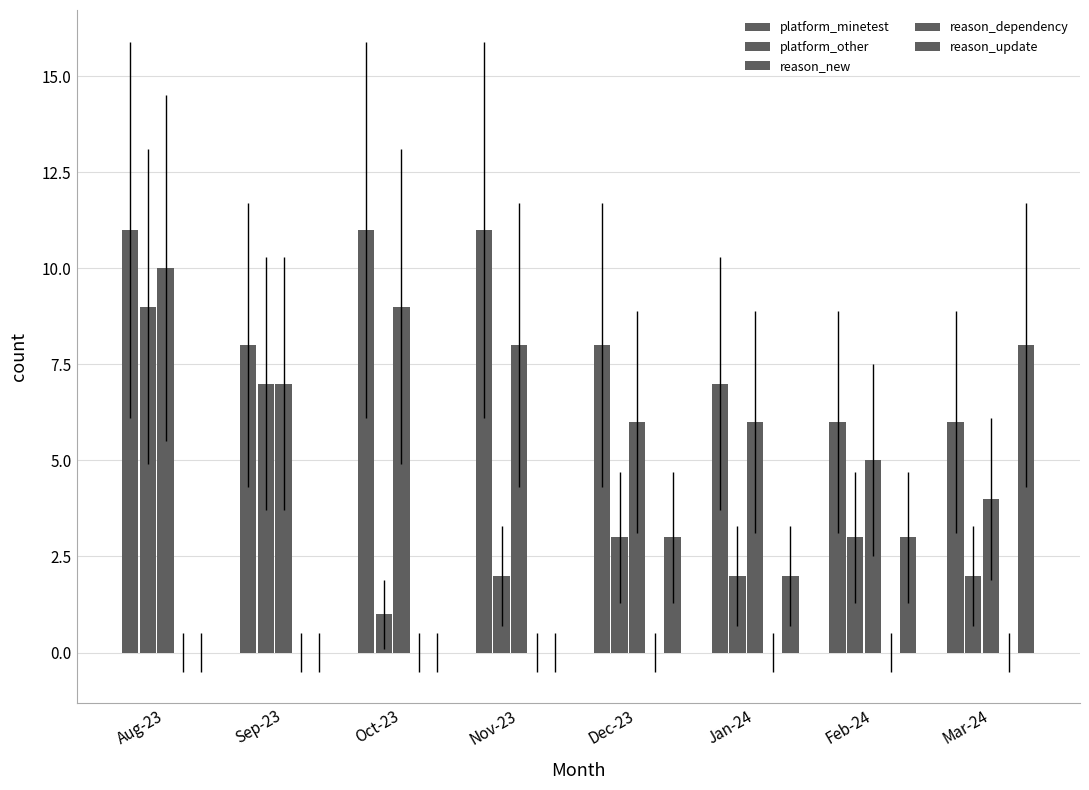

Are the bars grouped side by side (vs. stacked)?

Yes